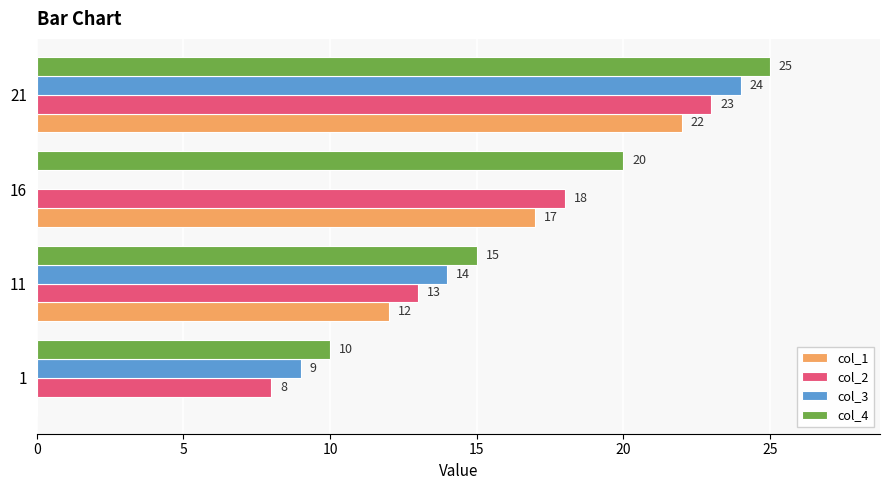

At which category is the sum across all series the highest?

21